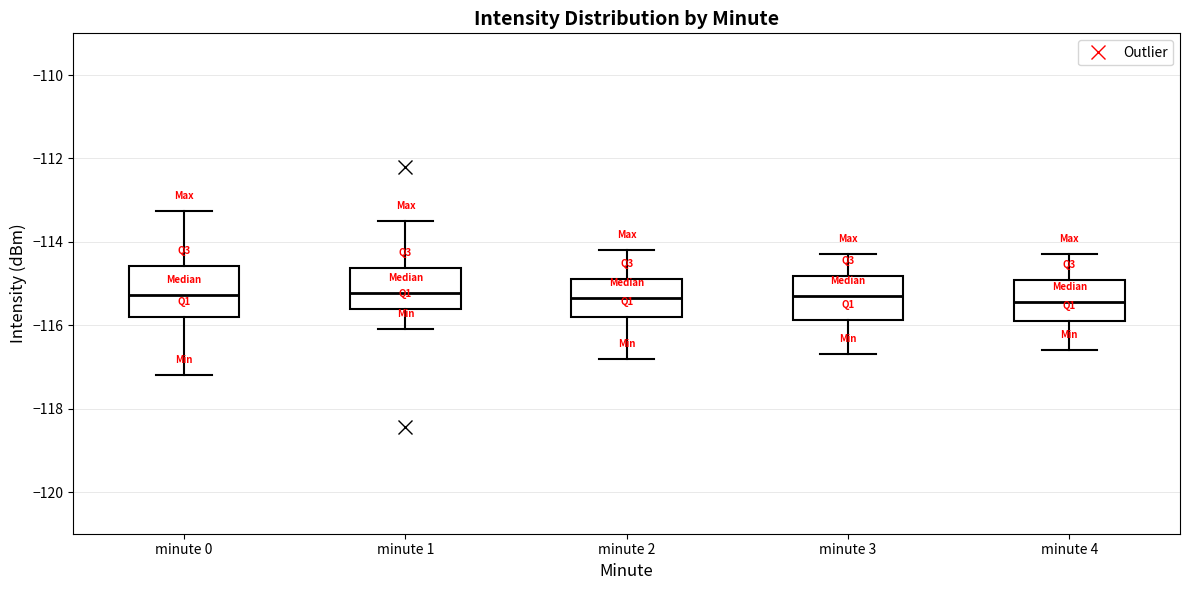

Where does the median line of the box for minute 4 sit on the y-axis? The values are not printed on the chart, so give them approximately, as read against the axis.

-115.4